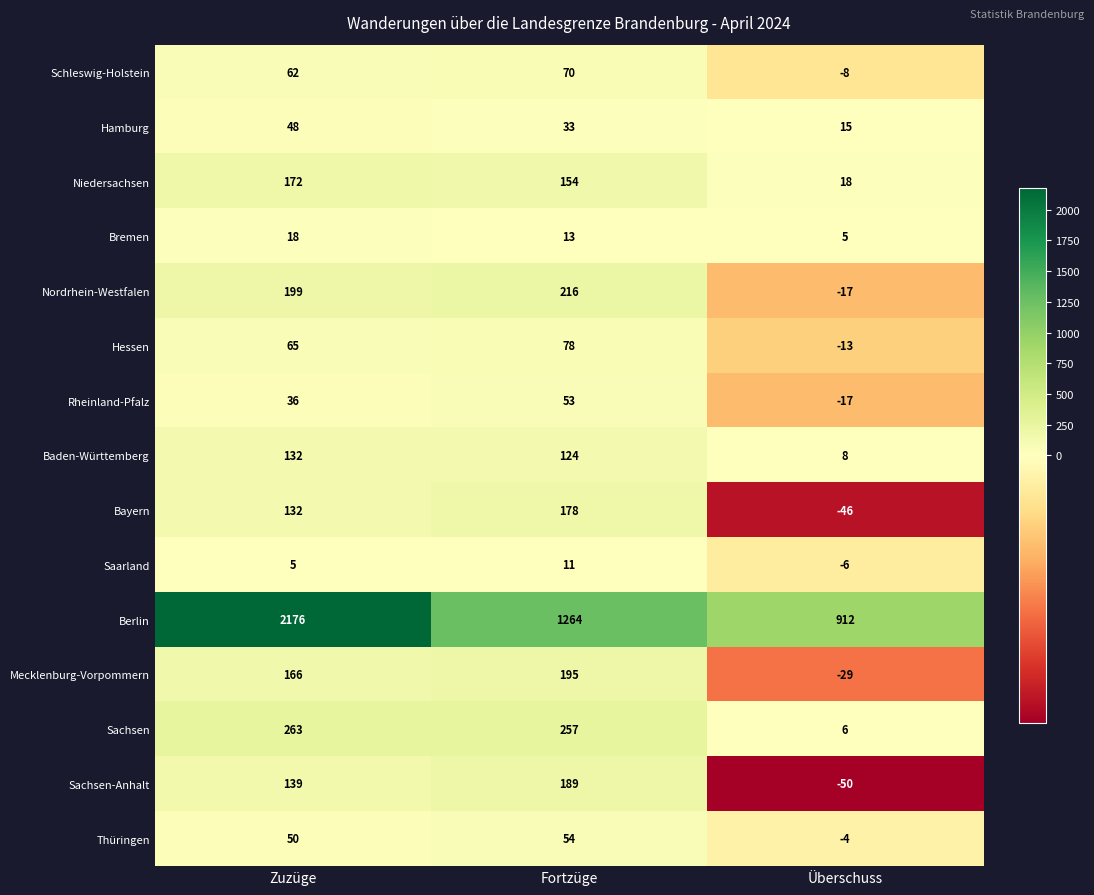

Which series has the largest range (max minus min)?

Berlin